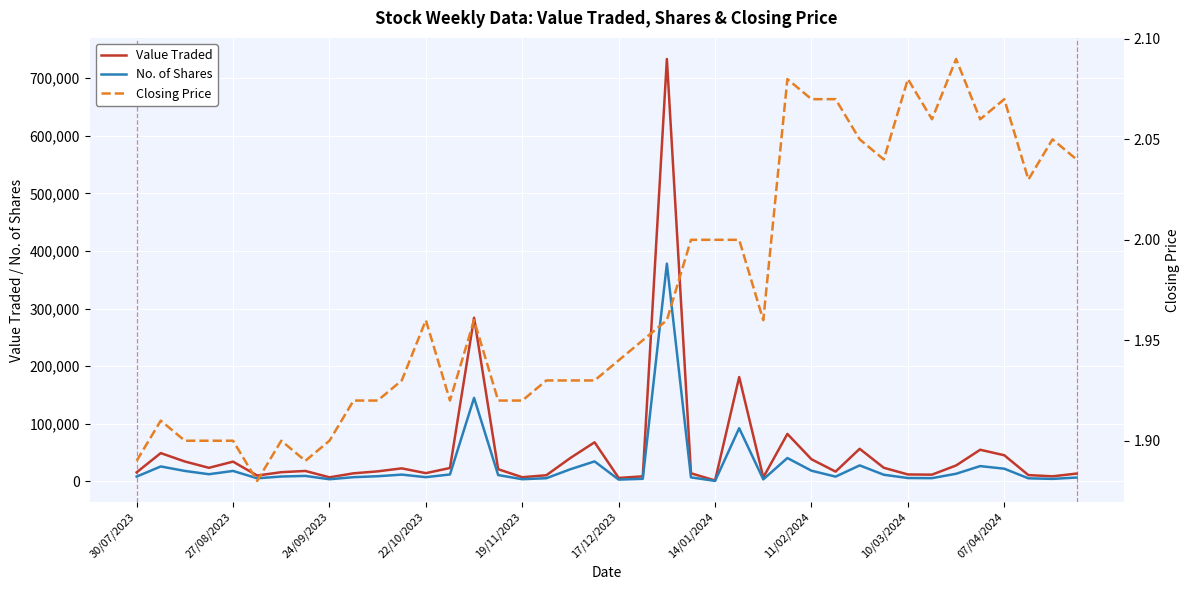

How many interior local valleys does the Closing Price series have?

8